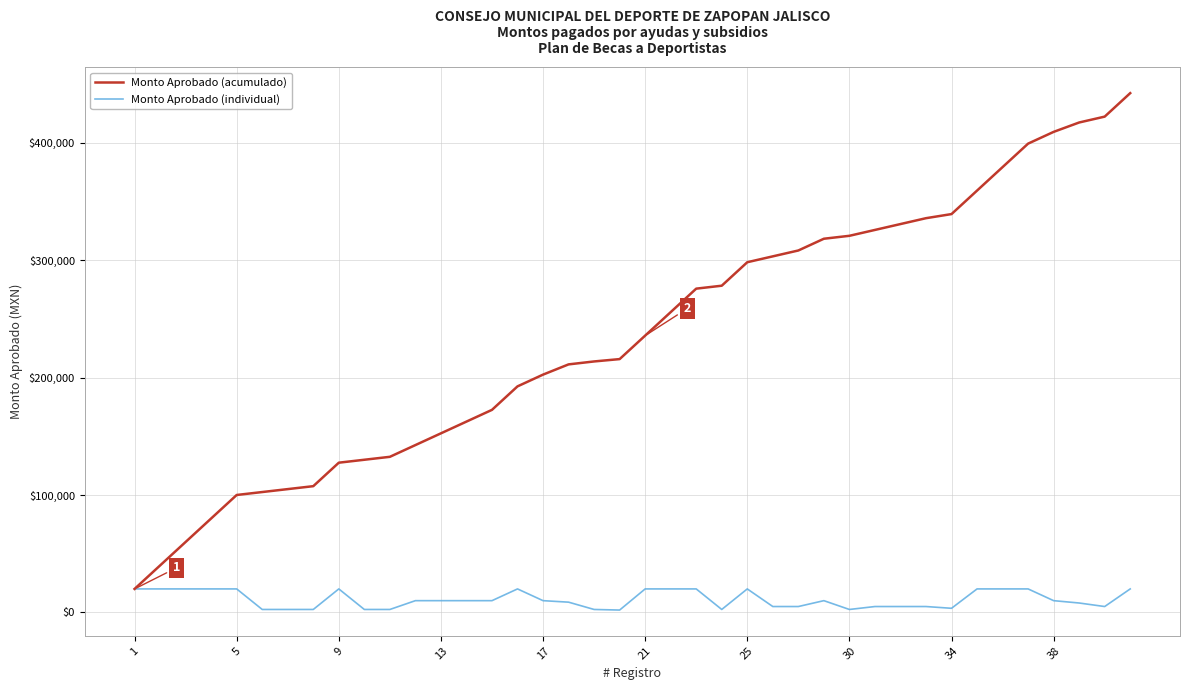

Which series has the largest total across all categories?

Monto Aprobado (acumulado)